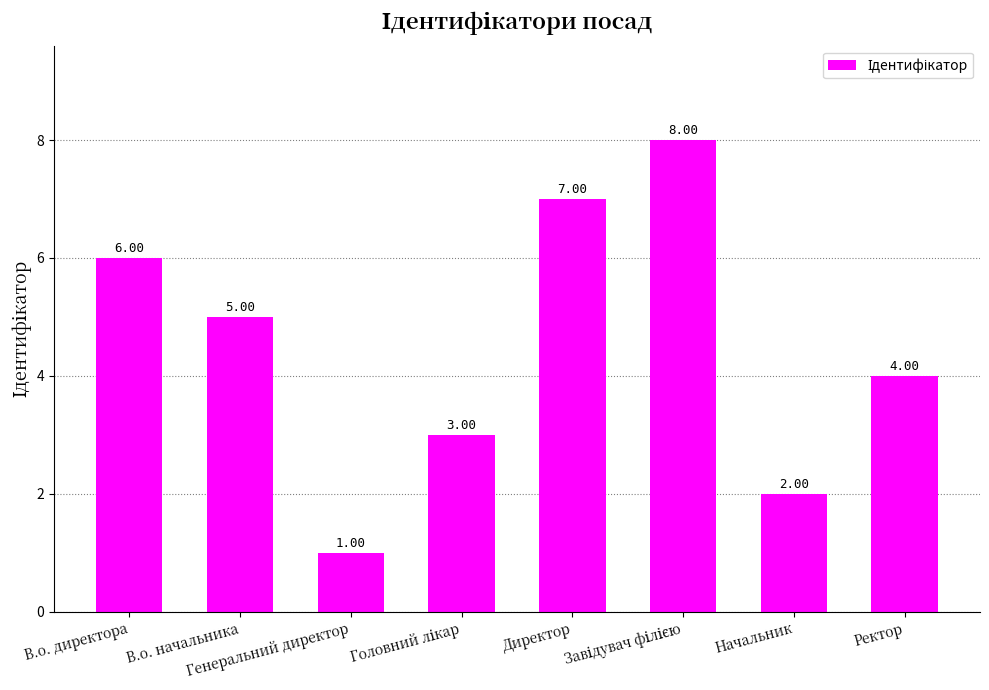

How many values are between 3 and 7?

5